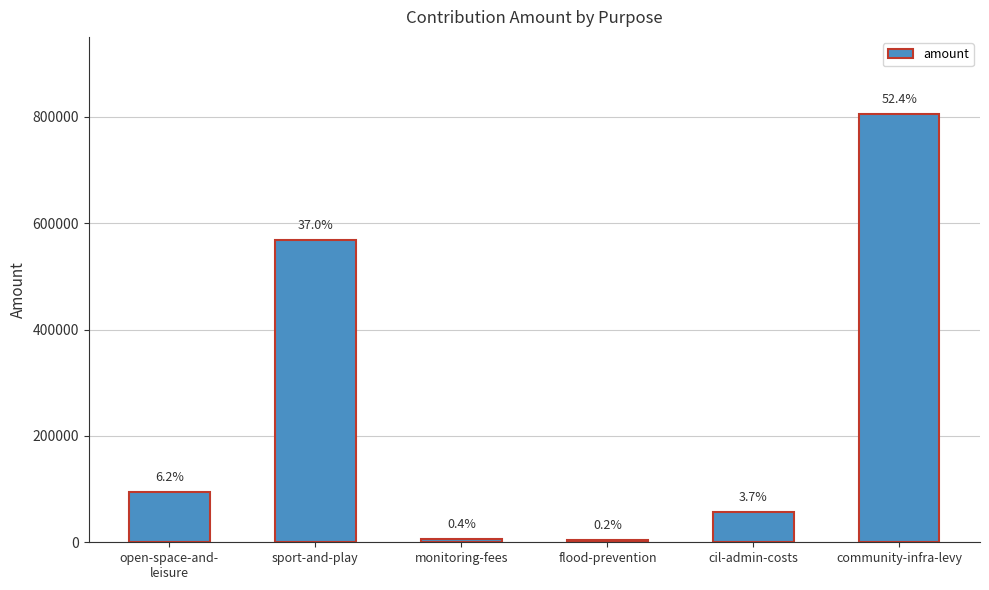

Reading left to right, extract all data points from this chart.

open-space-and-
leisure=95070.9	sport-and-play=568905.8	monitoring-fees=6257.4	flood-prevention=3760.9	cil-admin-costs=57152.8	community-infra-levy=805622.6